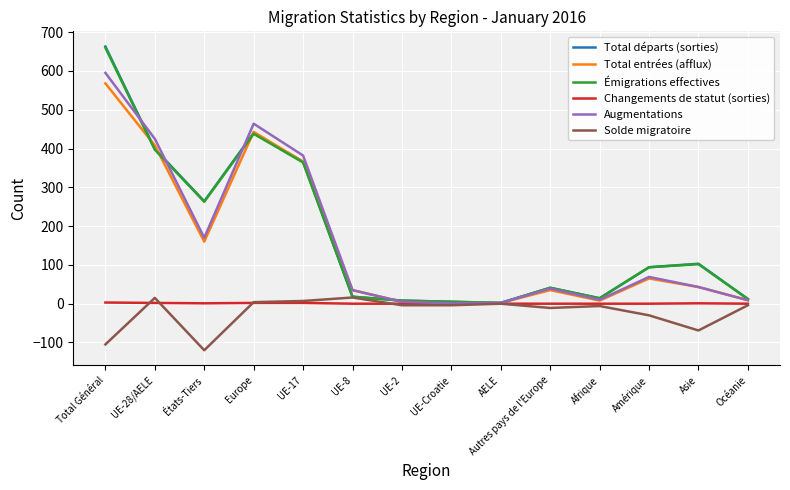

At which category is the sum across all series the highest?

Total Général